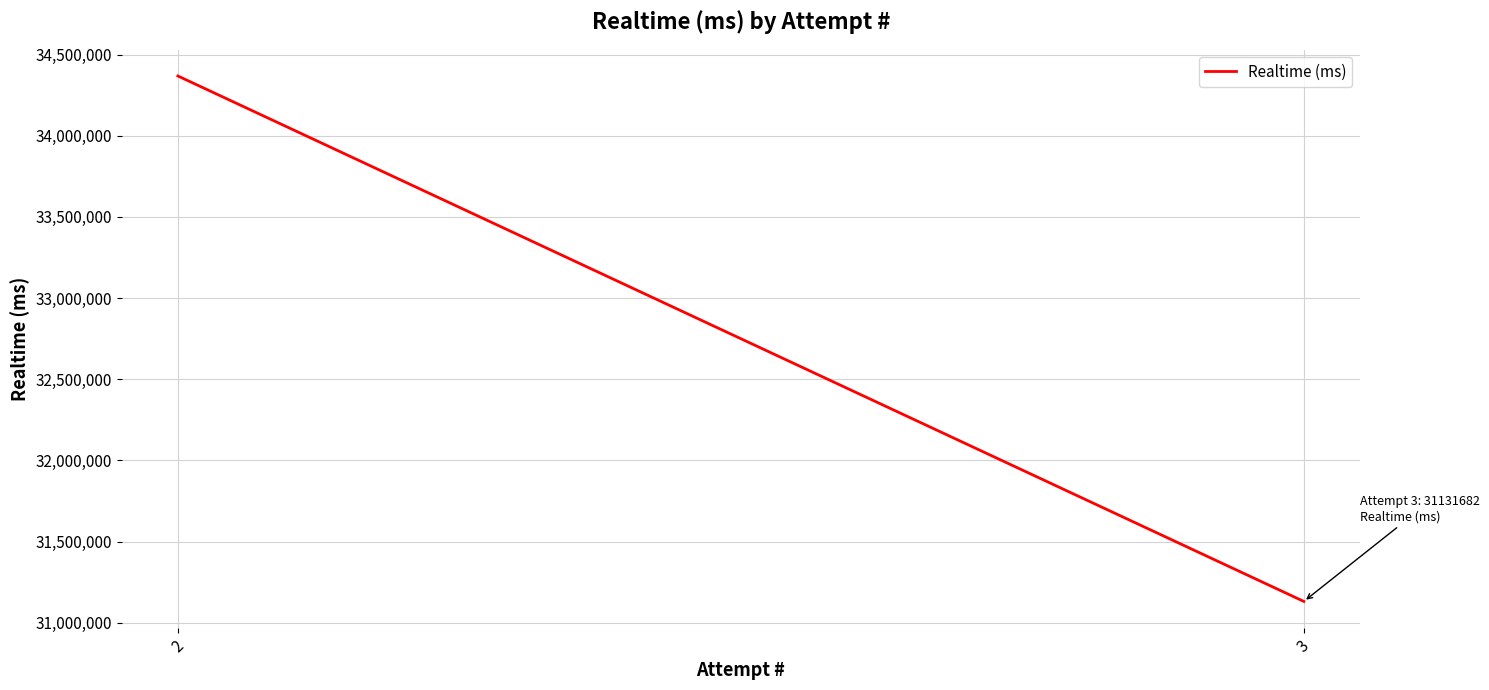

Reading left to right, extract all data points from this chart.

34367744	31131682